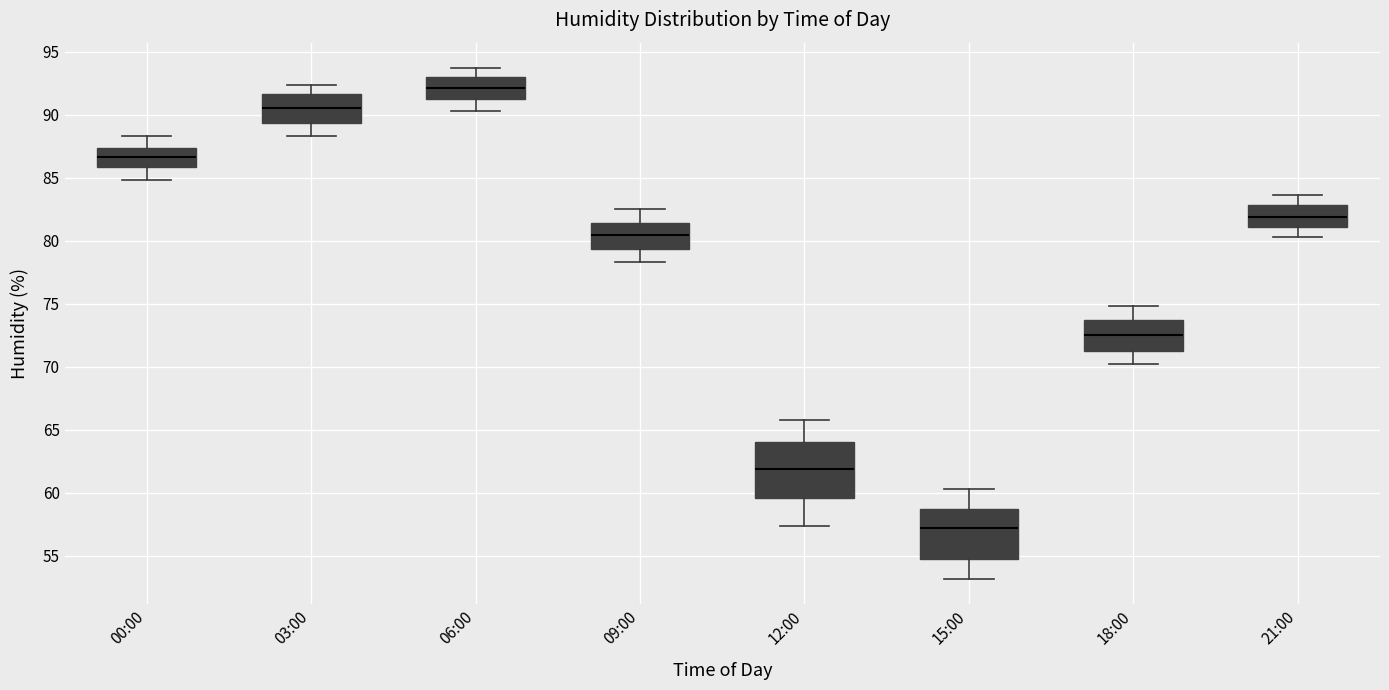

Reading left to right, transcribe this box plot: for each box, give where its median line is, the range the box spans, and where its two whiskers end, as read against the y-axis. The values are not printed on the chart, so give them approximately, as read against the axis.

00:00: median 86.5, box 86.0 to 87.5, whiskers 85.0 to 88.5
03:00: median 90.5, box 89.5 to 91.5, whiskers 88.5 to 92.5
06:00: median 92.0, box 91.5 to 93.0, whiskers 90.5 to 93.5
09:00: median 80.5, box 79.5 to 81.5, whiskers 78.5 to 82.5
12:00: median 62.0, box 59.5 to 64.0, whiskers 57.5 to 66.0
15:00: median 57.0, box 54.5 to 58.5, whiskers 53.0 to 60.5
18:00: median 72.5, box 71.0 to 74.0, whiskers 70.0 to 75.0
21:00: median 82.0, box 81.0 to 83.0, whiskers 80.5 to 83.5